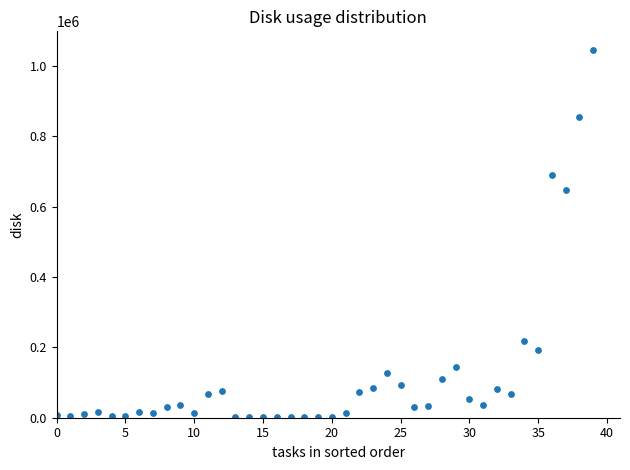

What Y value in the scatter plot is closest to 523697?

646273.1